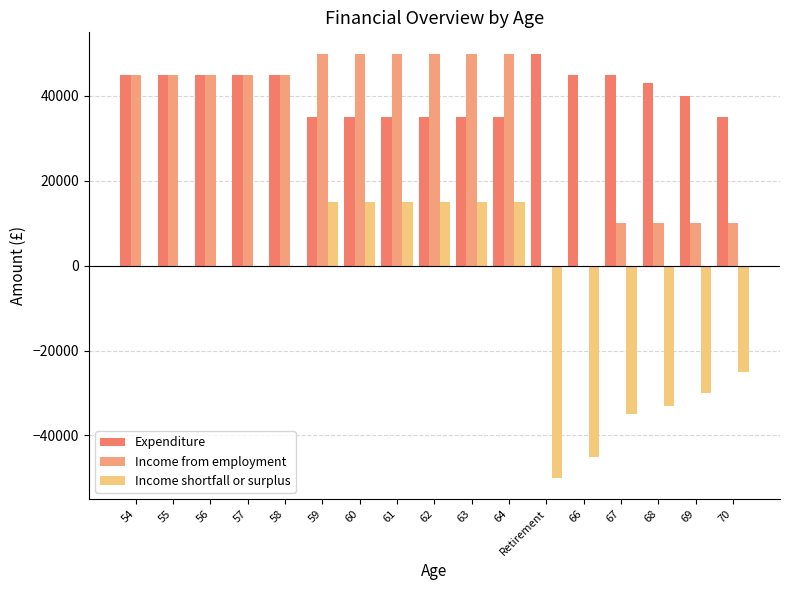

True or false: Expenditure has a value of 24002 at 64.

False